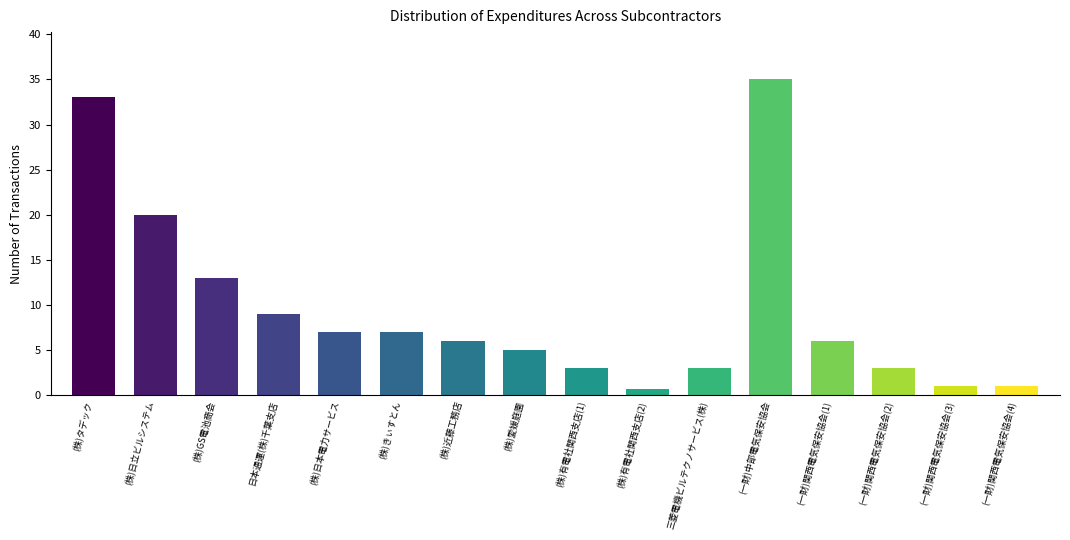

What is the value of the 12th bar from the left?

35.0